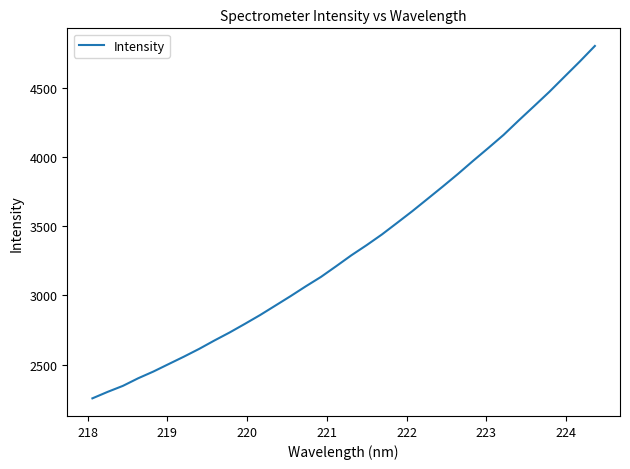

What is the difference between the maximum and minimum values?

2542.9